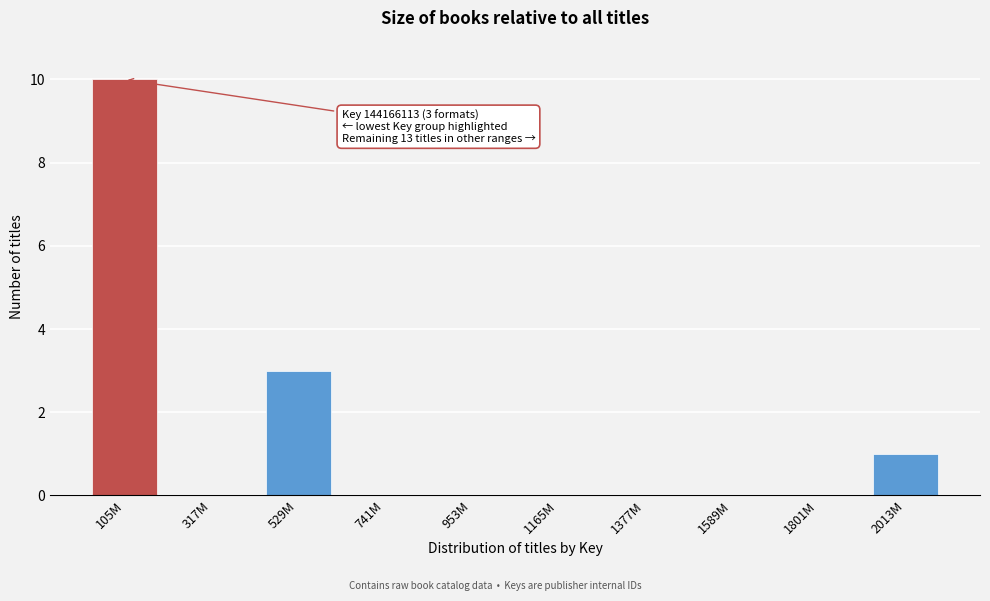

Reading left to right, list all the values displayed in this chart.

105M=10	317M=0	529M=3	741M=0	953M=0	1165M=0	1377M=0	1589M=0	1801M=0	2013M=1